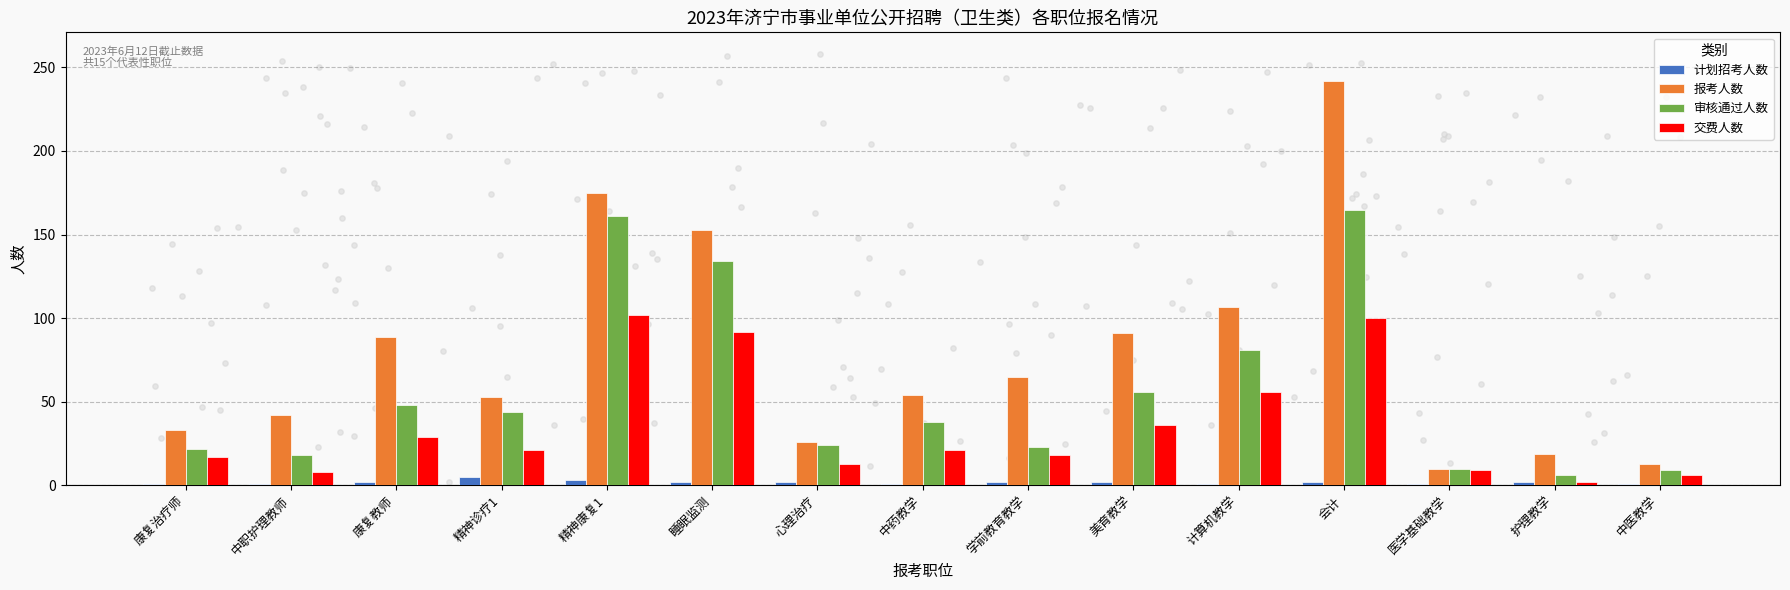

At which category is the sum across all series the highest?

会计